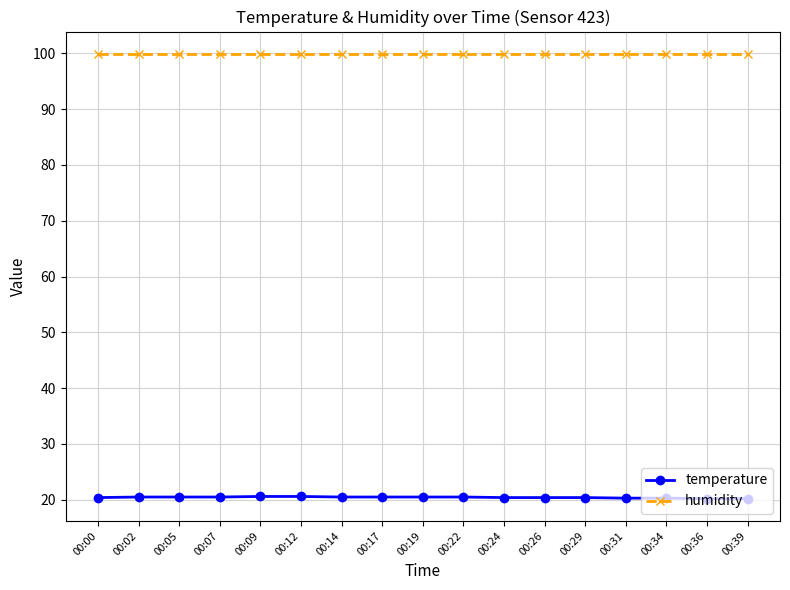

What is the sum of all humidity values?

1698.3